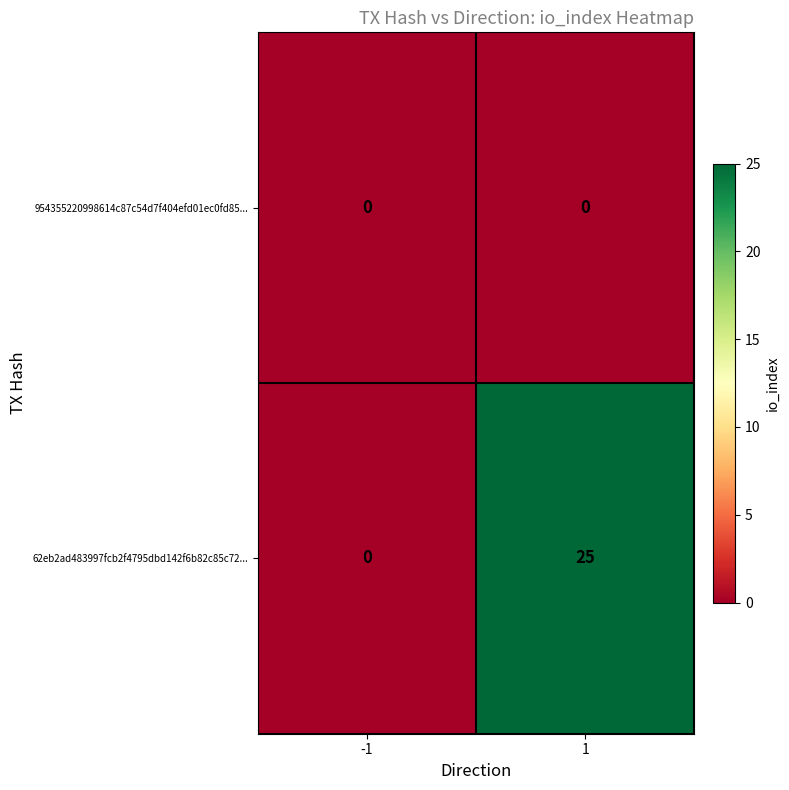

The 62eb2ad483997fcb2f4795dbd142f6b82c85c72... series shows 25 at 1. True or false?

True